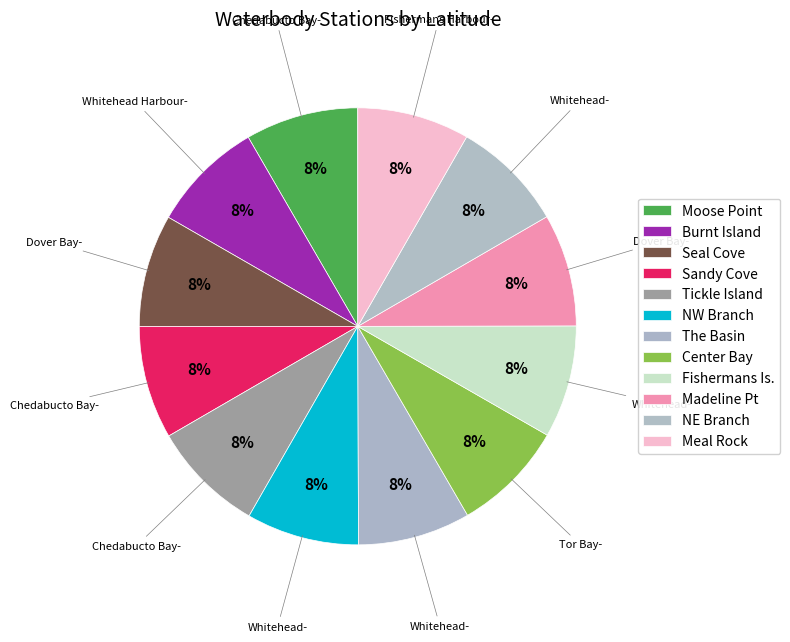

Does any single category account for the majority?

No